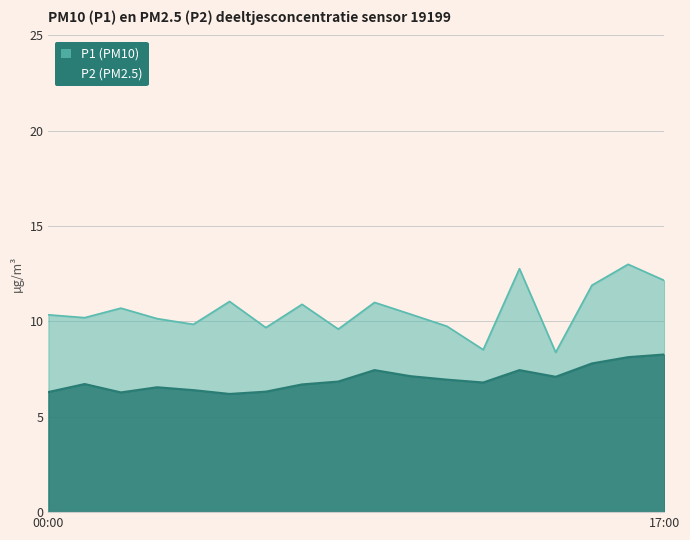

What is the label of the 3rd point from the right?

15:00